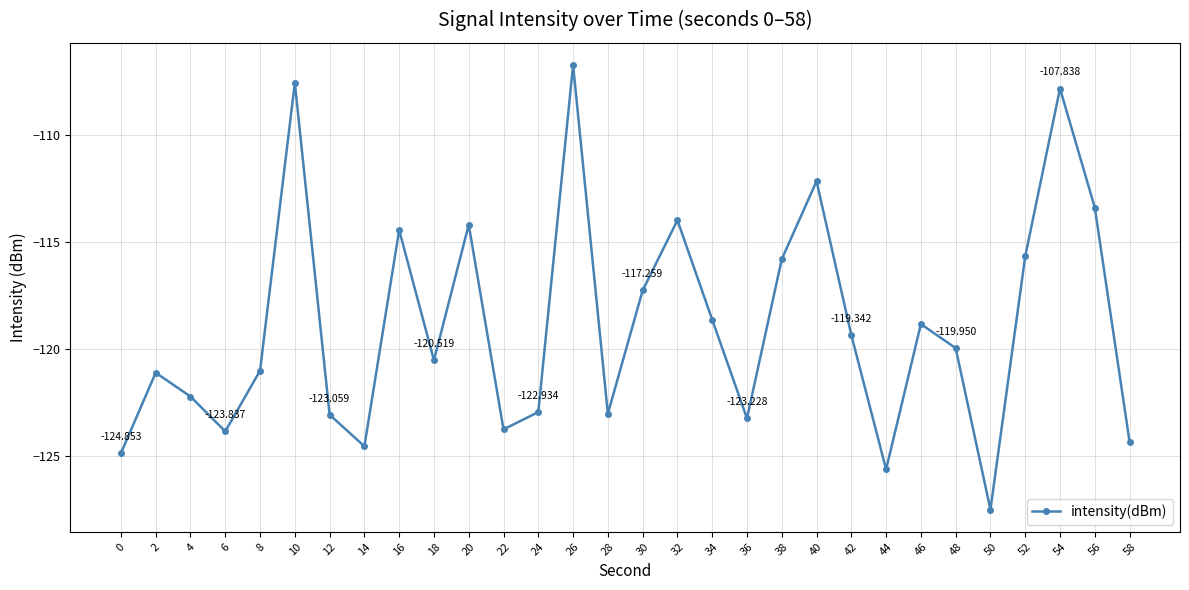

How many data points are less than -119?

17